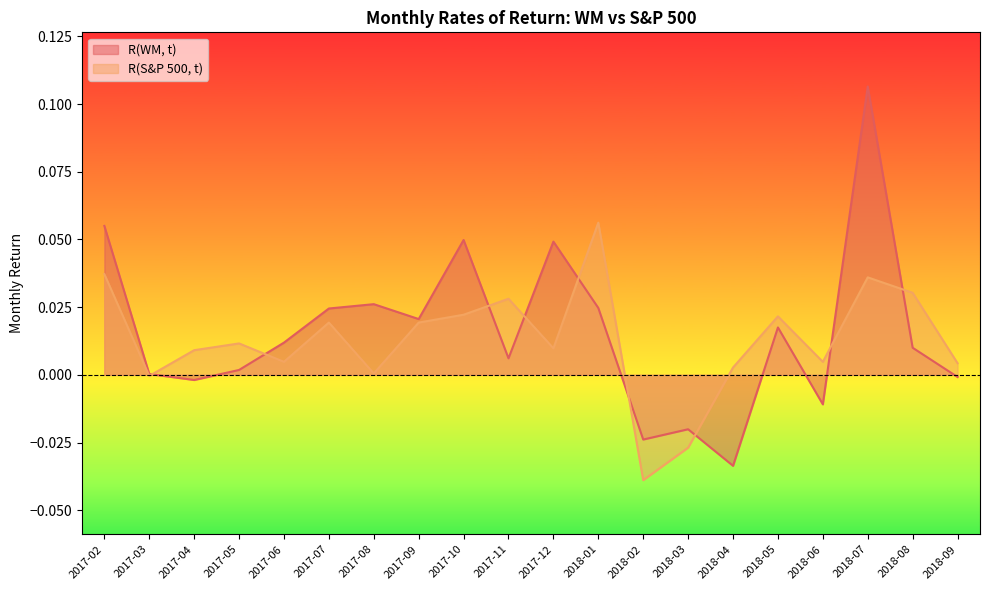

How many times do R(S&P 500, t) and R(WM, t) cross each other?

9